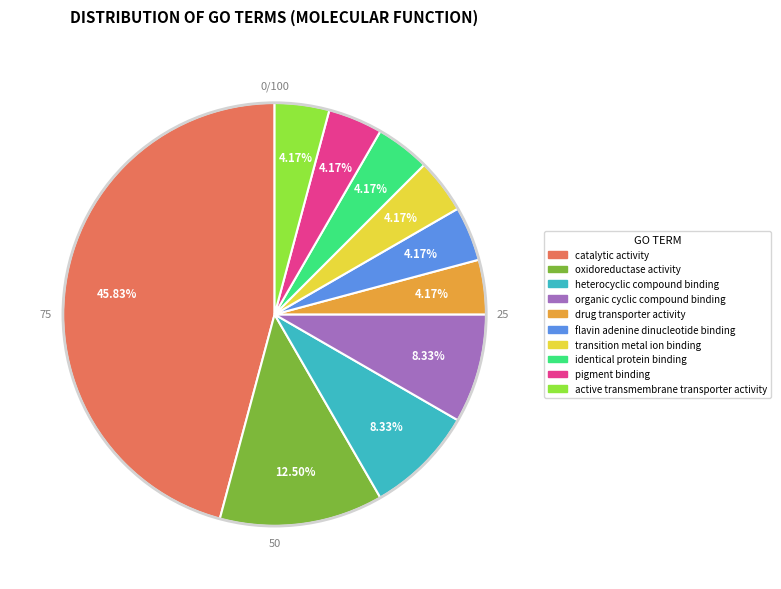

Which has a higher value, oxidoreductase activity or pigment binding?

oxidoreductase activity